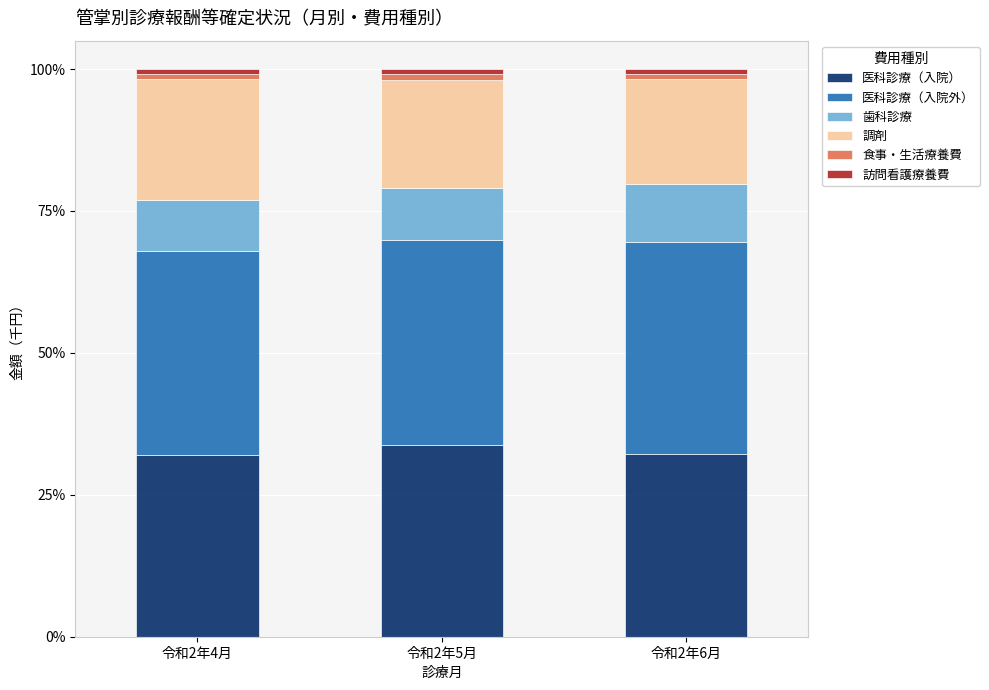

The 医科診療（入院） series shows 42.6 at 令和2年6月. True or false?

False